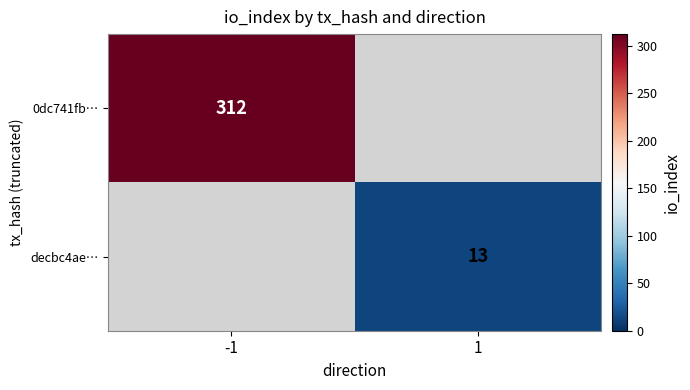

At how many categories does at least one series exceed 75?

1